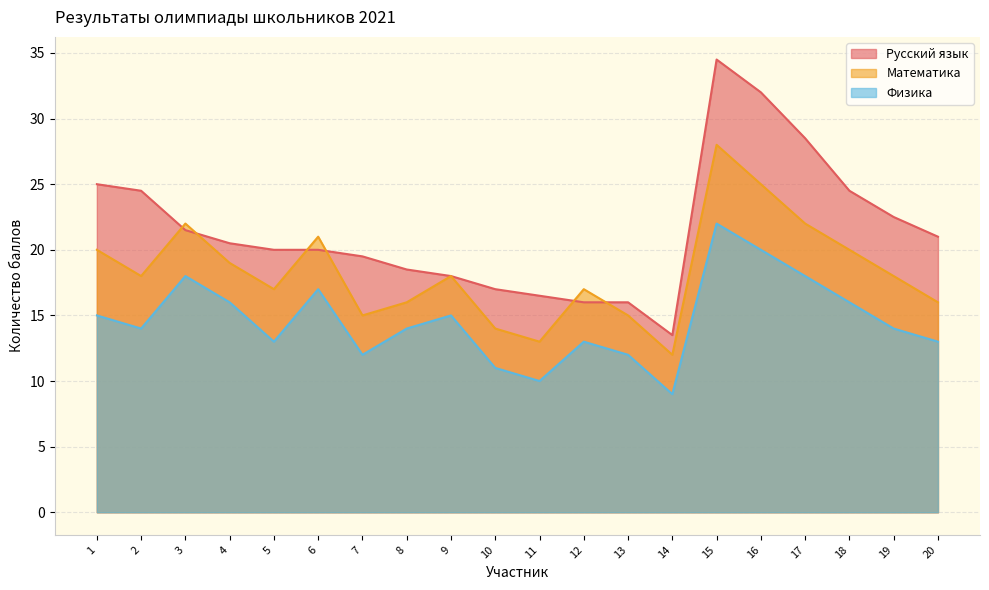

How many data points in Русский язык are less than 20?

8